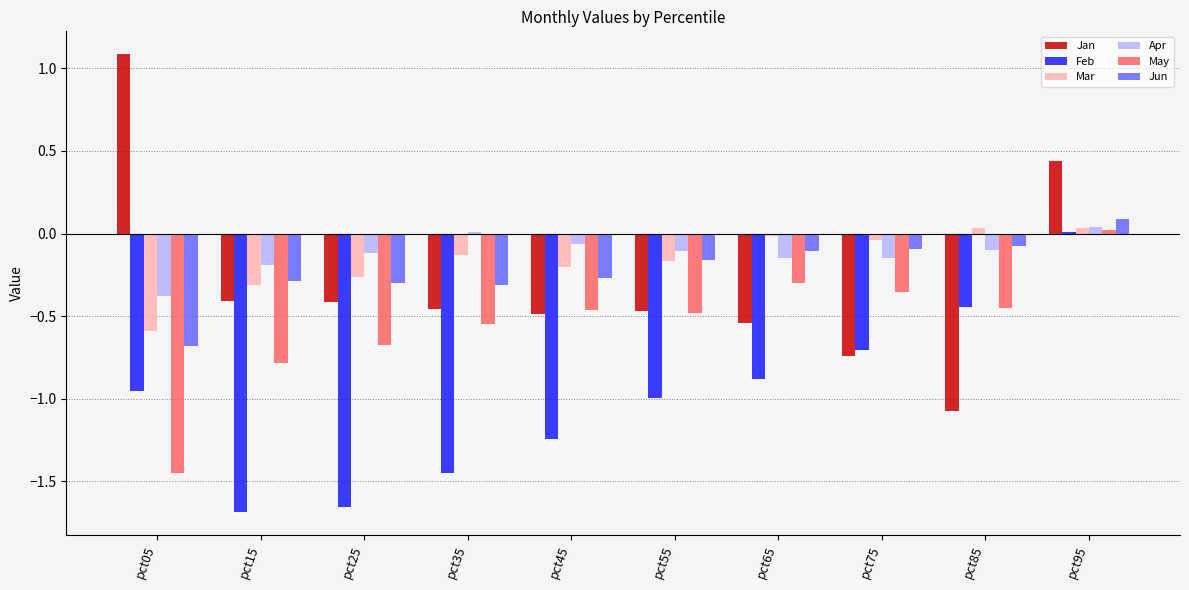

Is it true that Apr equals 0.0 at pct95?

True